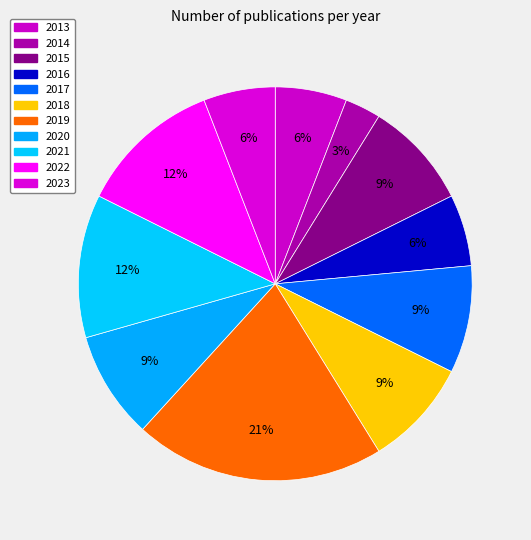

Count the number of slices in the pie.

11